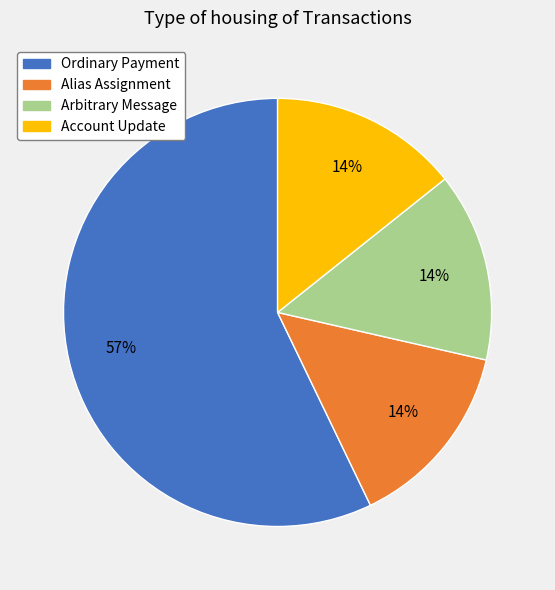

The Arbitrary Message slice represents 14% of the pie. True or false?

True